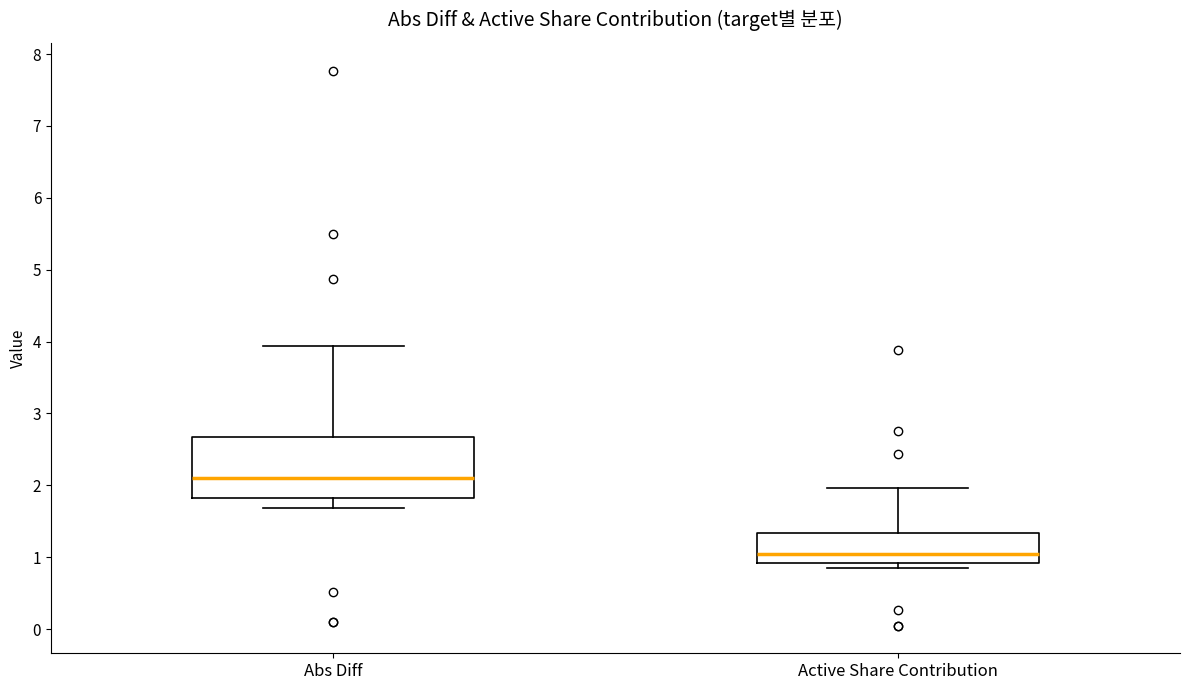

Where does the median line of the box for Abs Diff sit on the y-axis? The values are not printed on the chart, so give them approximately, as read against the axis.

2.1